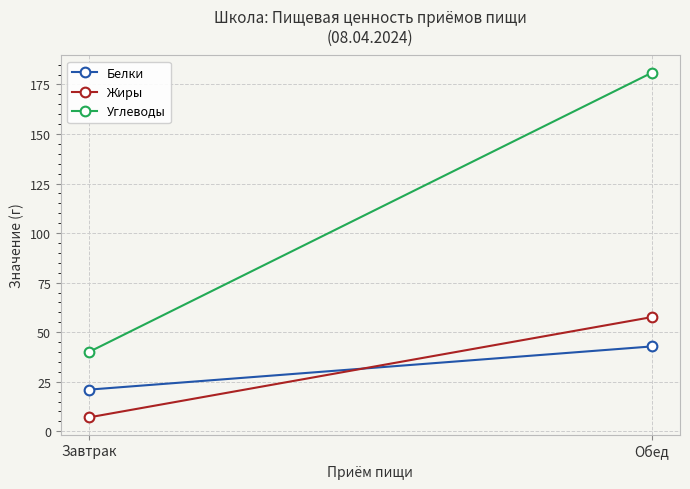

Where does the Жиры series first go above 57?

Обед